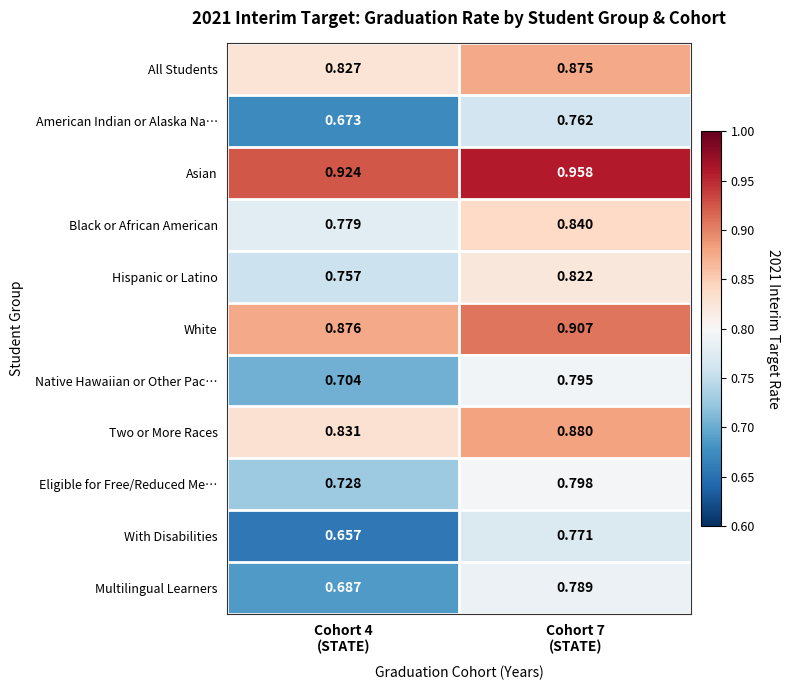

At which category is the sum across all series the highest?

Cohort 7
(STATE)